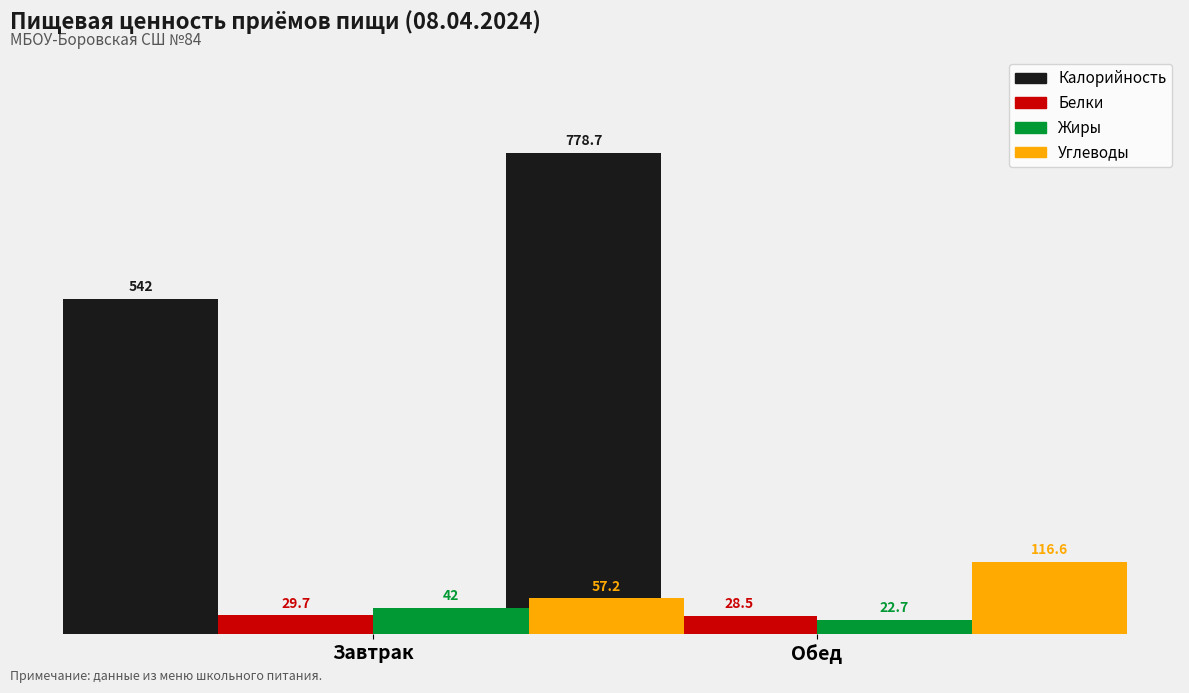

What is the difference between the maximum and minimum values in the Белки series?

1.2